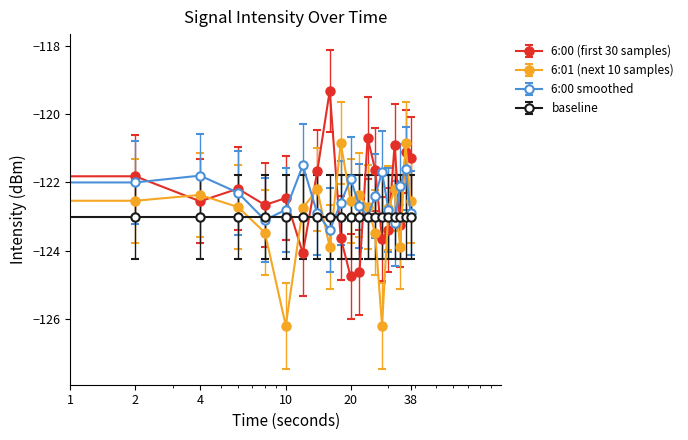

What is the greatest value displayed?

-119.3